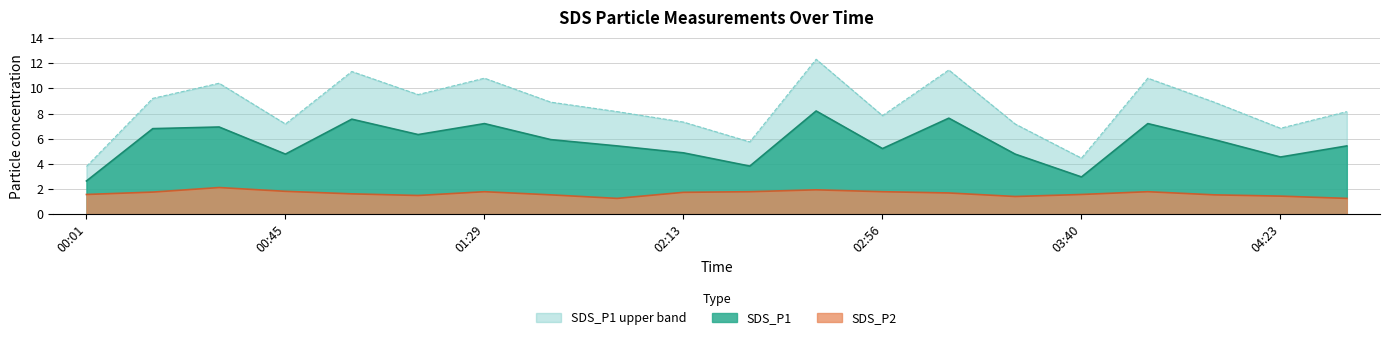

True or false: SDS_P2 has a value of 0.6 at 01:44.

False